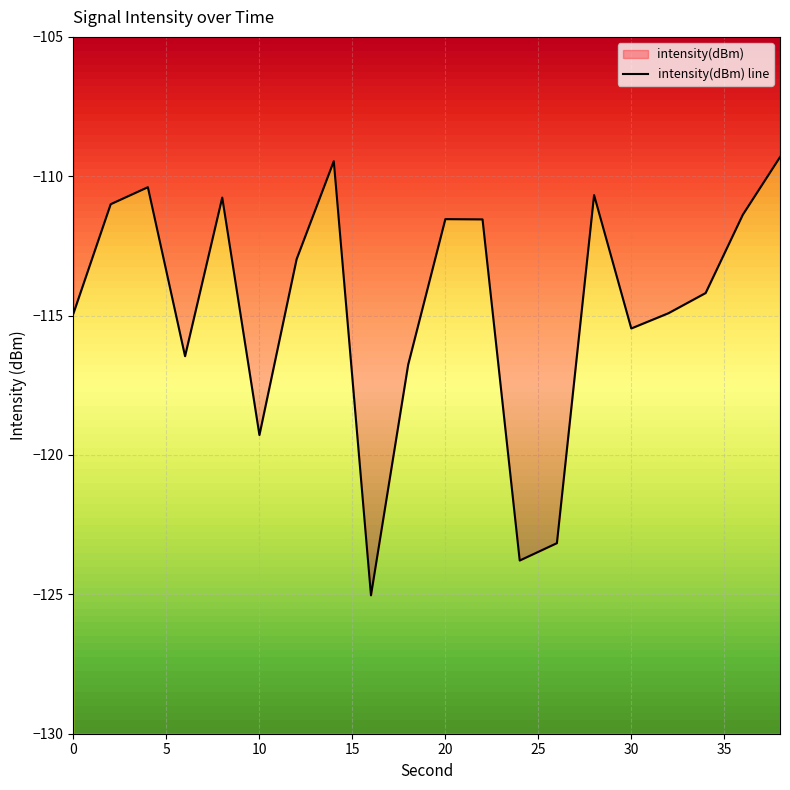

The chart shows a value of -125.0 at 16. True or false?

True